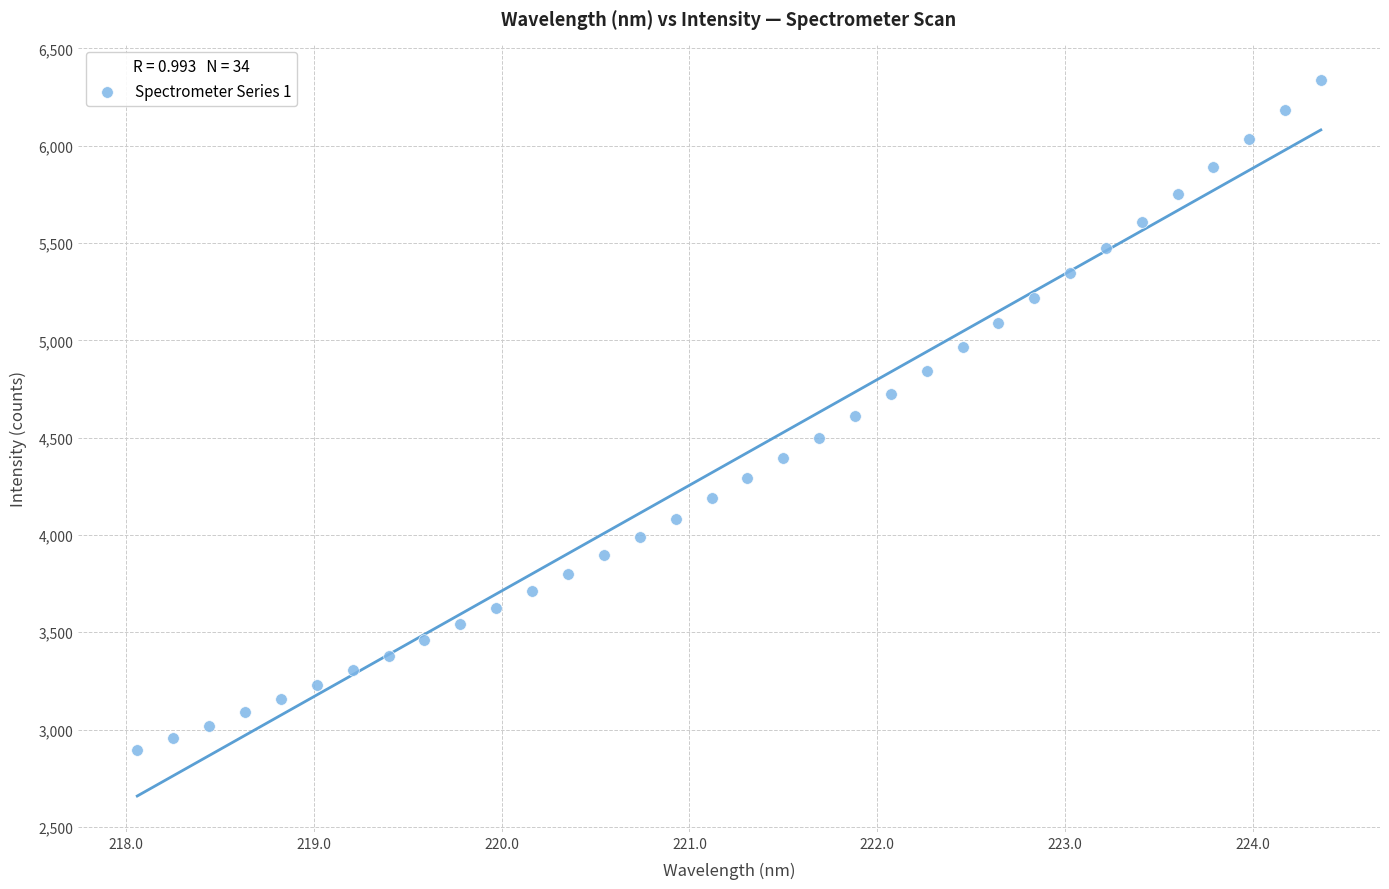

What is the range of X values (max minus min)?

6.3